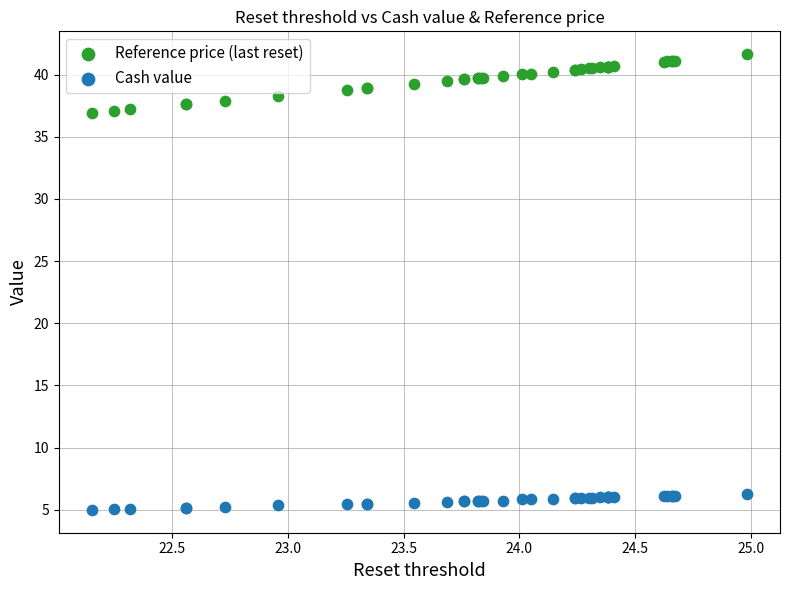

What is the X range (max minus min) for the scatter plot?

2.8